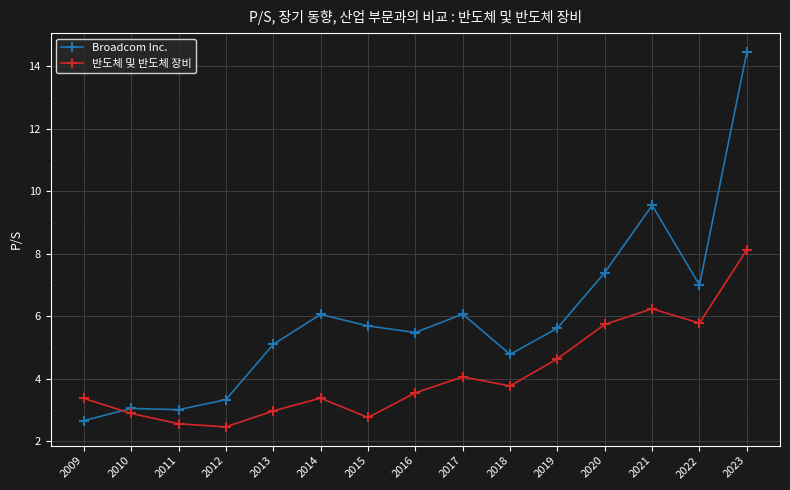

At which category is the sum across all series the highest?

2023